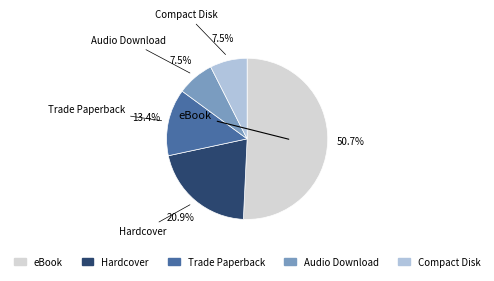

The eBook slice represents 45% of the pie. True or false?

False